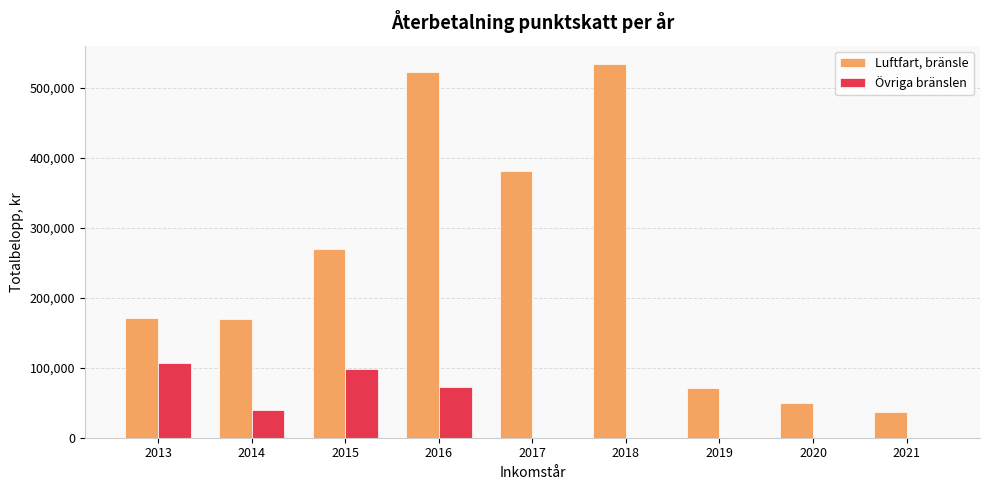

What is the sum of all Övriga bränslen values?

317582